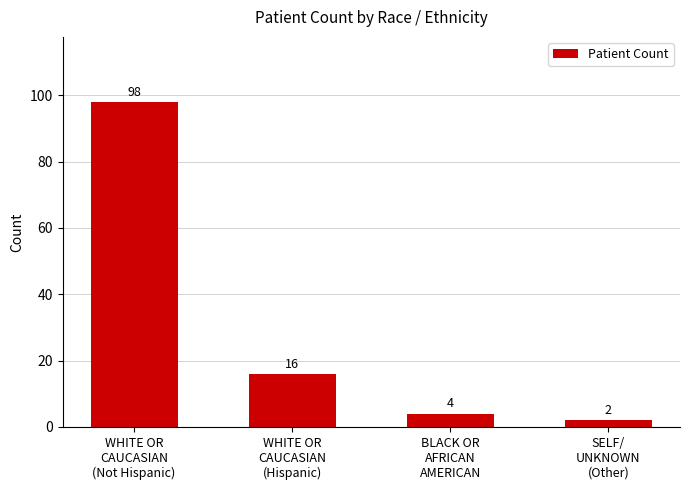

How many distinct data groups are displayed?

1